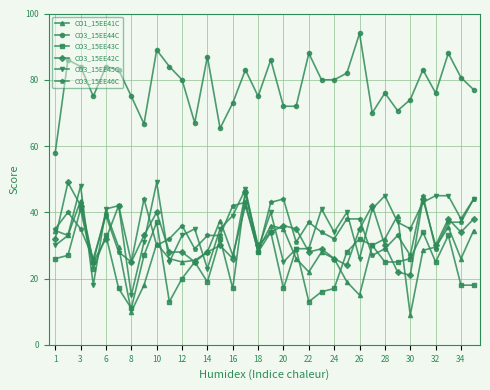

What is the value of the CO3_15EE44C point at the 16th from the left?

83.0